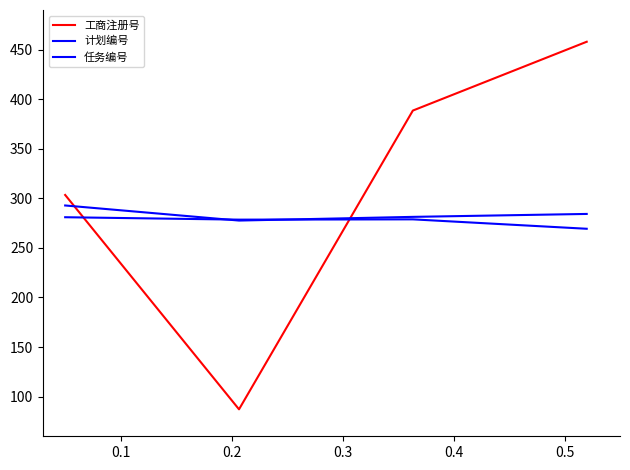

True or false: 任务编号 and 计划编号 intersect in this chart.

True